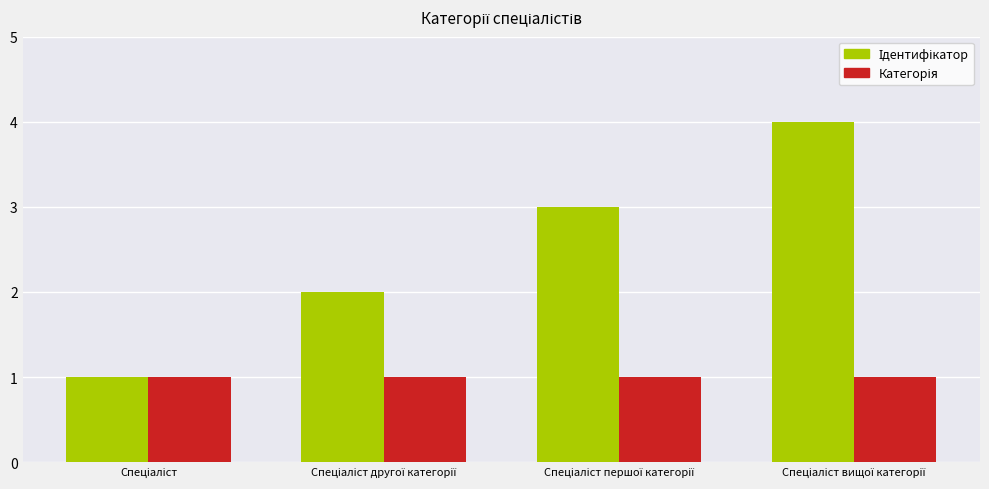

What is the greatest value displayed?

4